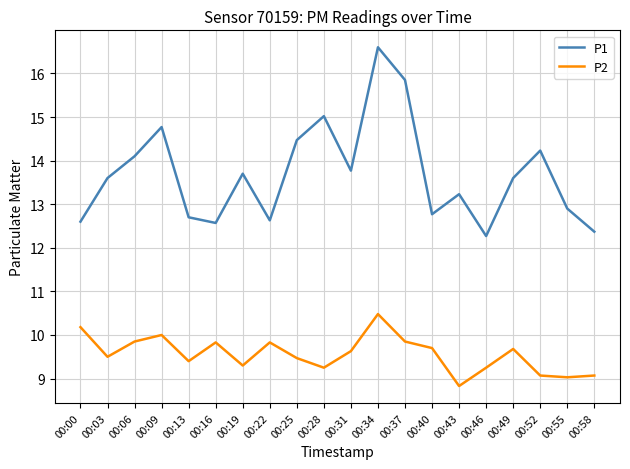

Between 00:06 and 00:52, which series saw the biggest shift?

P2